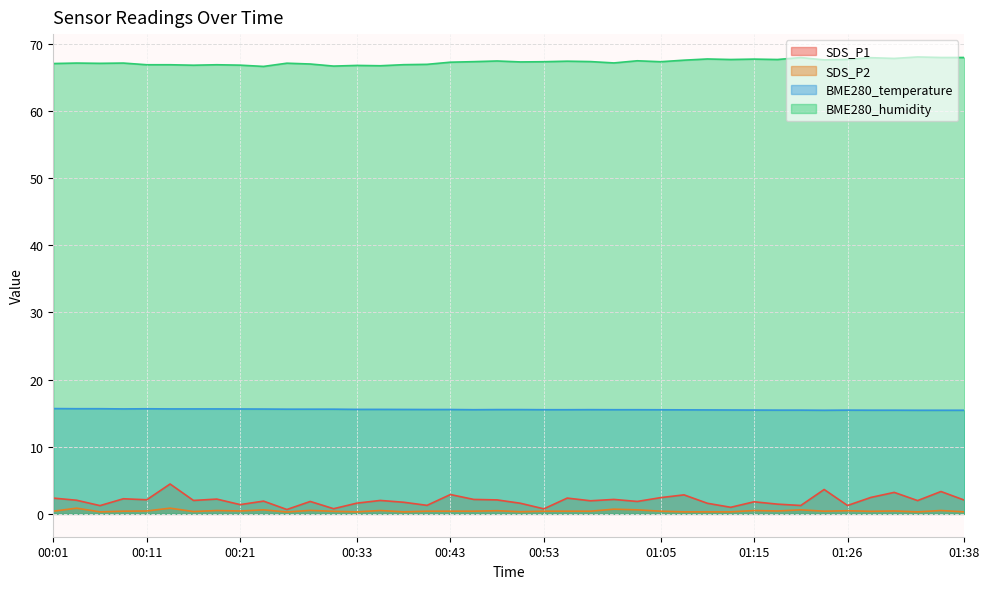

Reading left to right, list all the values displayed in this chart.

SDS_P1: 00:01=2.4	00:04=2.0	00:06=1.2	00:09=2.2	00:11=2.1	00:14=4.5	00:16=2.0	00:18=2.2	00:21=1.4	00:23=1.9	00:26=0.7	00:28=1.9	00:31=0.8	00:33=1.6	00:36=2.0	00:38=1.7	00:41=1.3	00:43=2.9	00:45=2.1	00:48=2.1	00:50=1.6	00:53=0.8	00:55=2.4	00:58=1.9	01:00=2.1	01:03=1.9	01:05=2.4	01:08=2.8	01:10=1.6	01:13=1.0	01:15=1.8	01:18=1.4	01:20=1.2	01:23=3.6	01:26=1.2	01:28=2.5	01:31=3.2	01:33=2.0	01:35=3.3	01:38=2.0
SDS_P2: 00:01=0.4	00:04=0.8	00:06=0.3	00:09=0.4	00:11=0.4	00:14=0.8	00:16=0.3	00:18=0.5	00:21=0.4	00:23=0.6	00:26=0.3	00:28=0.5	00:31=0.4	00:33=0.3	00:36=0.5	00:38=0.3	00:41=0.4	00:43=0.4	00:45=0.4	00:48=0.5	00:50=0.3	00:53=0.4	00:55=0.4	00:58=0.4	01:00=0.7	01:03=0.6	01:05=0.4	01:08=0.3	01:10=0.3	01:13=0.3	01:15=0.5	01:18=0.4	01:20=0.6	01:23=0.4	01:26=0.5	01:28=0.4	01:31=0.4	01:33=0.3	01:35=0.5	01:38=0.3
BME280_temperature: 00:01=15.7	00:04=15.7	00:06=15.7	00:09=15.6	00:11=15.7	00:14=15.6	00:16=15.6	00:18=15.6	00:21=15.6	00:23=15.6	00:26=15.6	00:28=15.6	00:31=15.6	00:33=15.6	00:36=15.6	00:38=15.6	00:41=15.5	00:43=15.5	00:45=15.5	00:48=15.5	00:50=15.5	00:53=15.5	00:55=15.5	00:58=15.5	01:00=15.5	01:03=15.5	01:05=15.5	01:08=15.5	01:10=15.5	01:13=15.5	01:15=15.5	01:18=15.4	01:20=15.4	01:23=15.4	01:26=15.4	01:28=15.4	01:31=15.4	01:33=15.4	01:35=15.4	01:38=15.4
BME280_humidity: 00:01=67.1	00:04=67.1	00:06=67.1	00:09=67.1	00:11=66.9	00:14=66.9	00:16=66.8	00:18=66.9	00:21=66.8	00:23=66.6	00:26=67.1	00:28=67.0	00:31=66.7	00:33=66.8	00:36=66.7	00:38=66.9	00:41=66.9	00:43=67.3	00:45=67.3	00:48=67.4	00:50=67.3	00:53=67.3	00:55=67.4	00:58=67.3	01:00=67.2	01:03=67.5	01:05=67.3	01:08=67.6	01:10=67.7	01:13=67.7	01:15=67.7	01:18=67.7	01:20=68.0	01:23=67.6	01:26=67.7	01:28=67.9	01:31=67.8	01:33=68.0	01:35=68.0	01:38=68.0